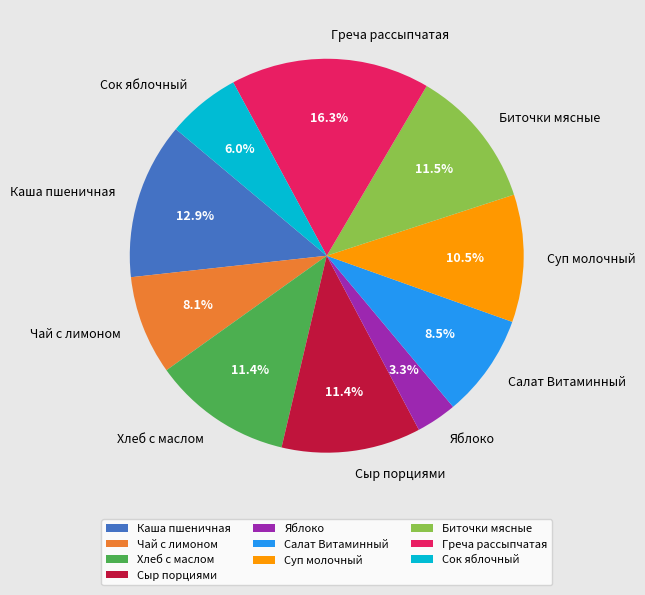

To the nearest percent, what is the average slice percentage?

10%